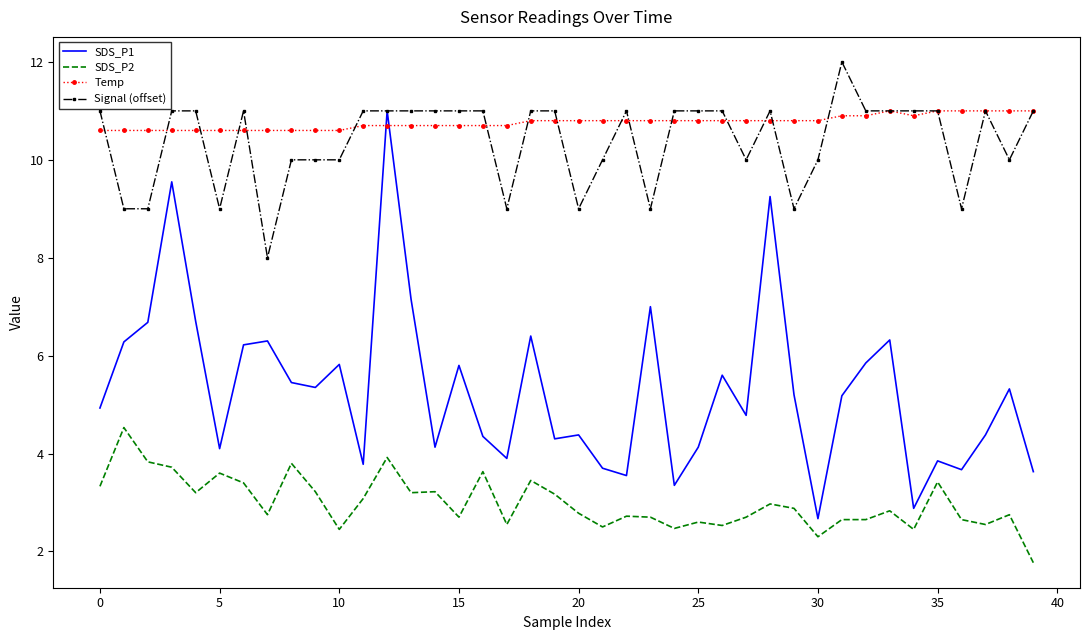

What is the difference between the second highest and second lowest values in the Signal (offset) series?

2.0